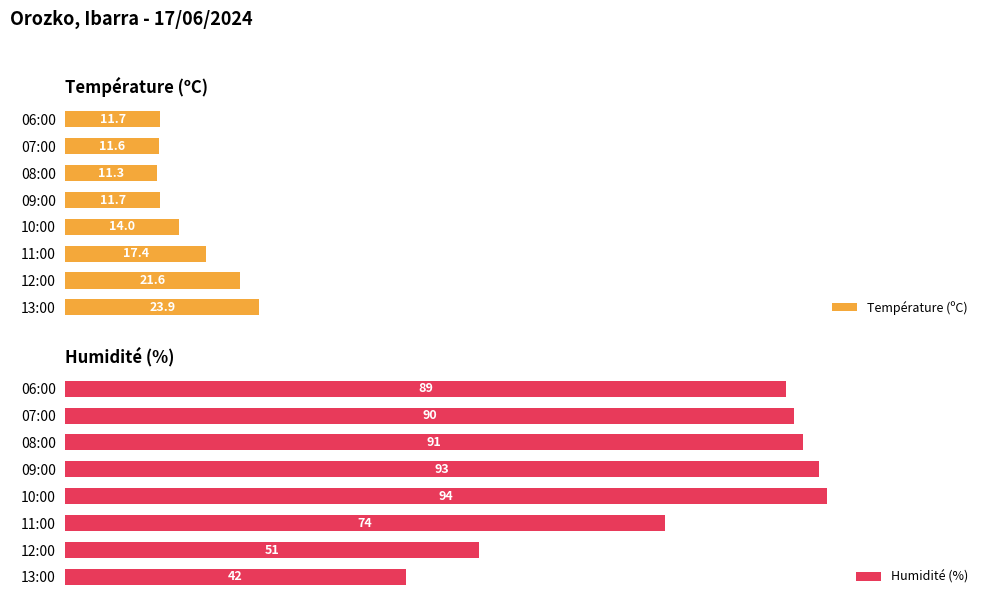

Reading right to left, extract all data points from this chart.

Température (ºC): 11.7	11.6	11.3	11.7	14.0	17.4	21.6	23.9
Humidité (%): 89.0	90.0	91.0	93.0	94.0	74.0	51.0	42.0